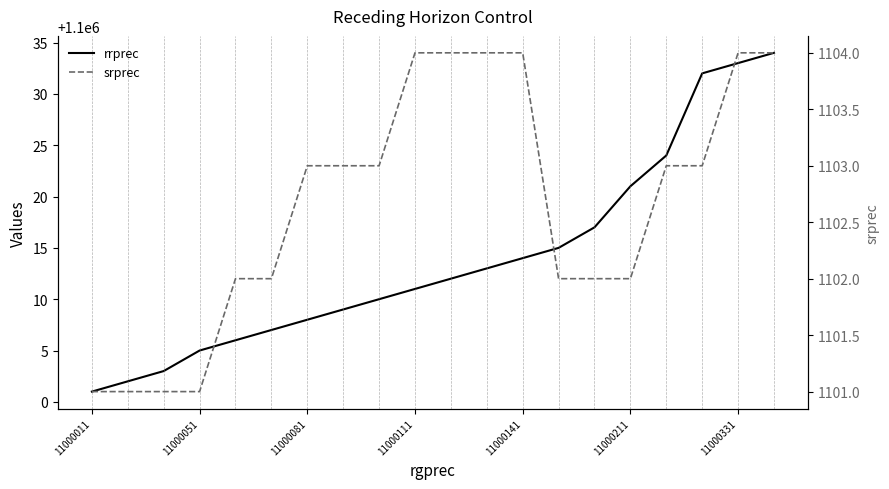

What value does the rrprec series have at 13, to the nearest 10?

1100020